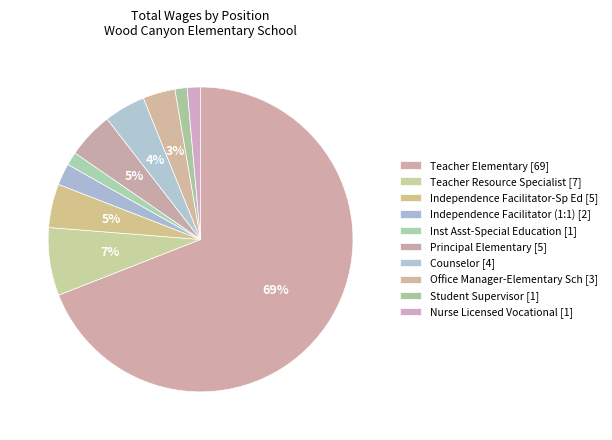

Count the number of slices in the pie.

10